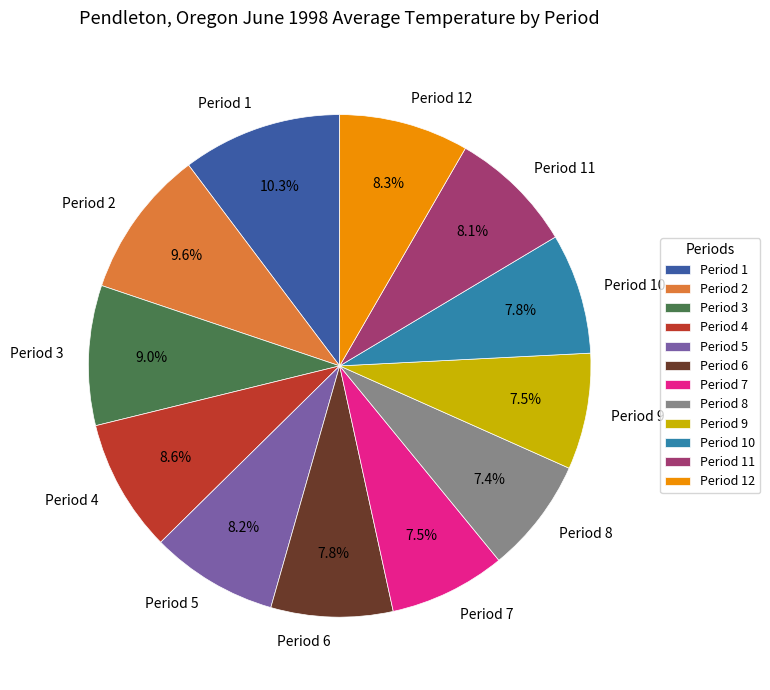

To the nearest percent, what percentage of the pie is Period 5?

8%